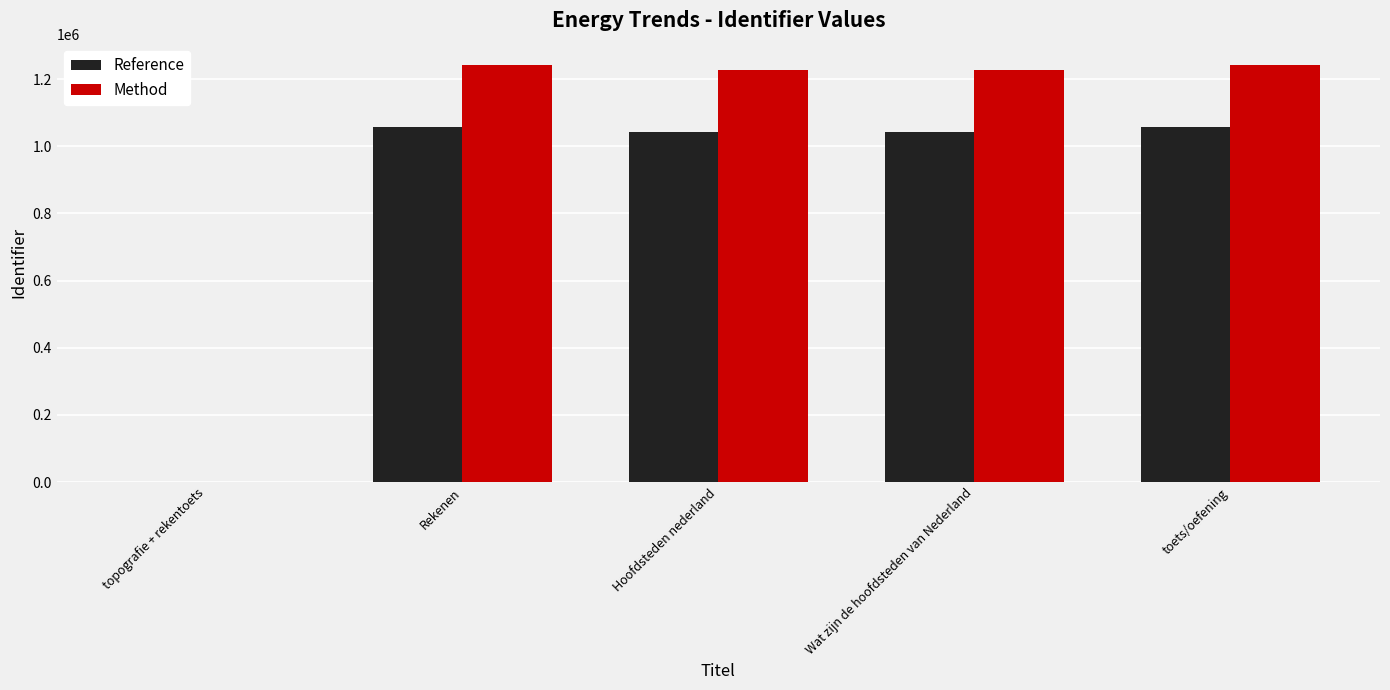

Is the value of Method at toets/oefening greater than the value of Reference at toets/oefening?

Yes